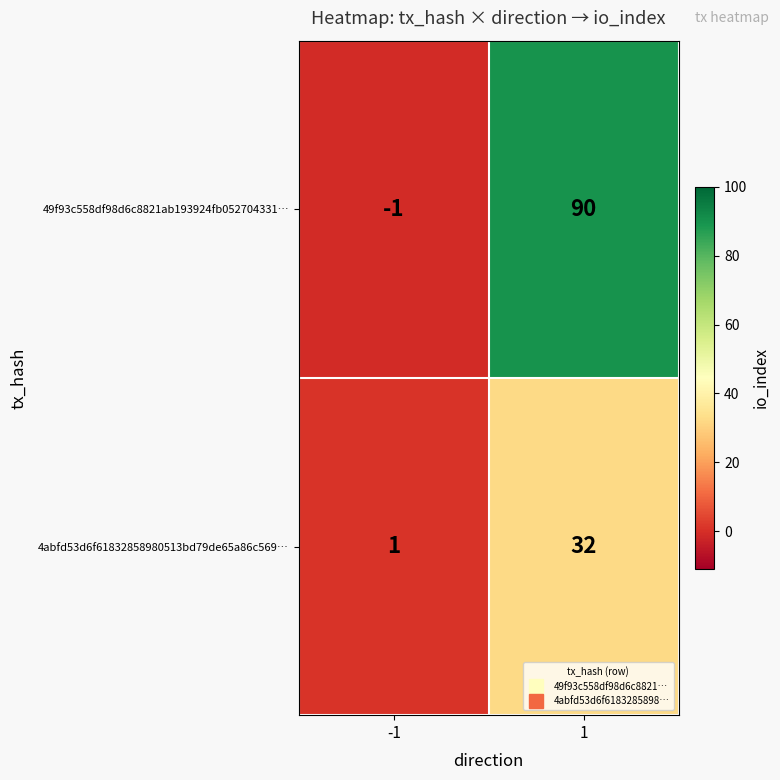

Reading left to right, what are all the values shown in this chart?

49f93c558df98d6c8821ab193924fb052704331…: -1	90
4abfd53d6f61832858980513bd79de65a86c569…: 1	32